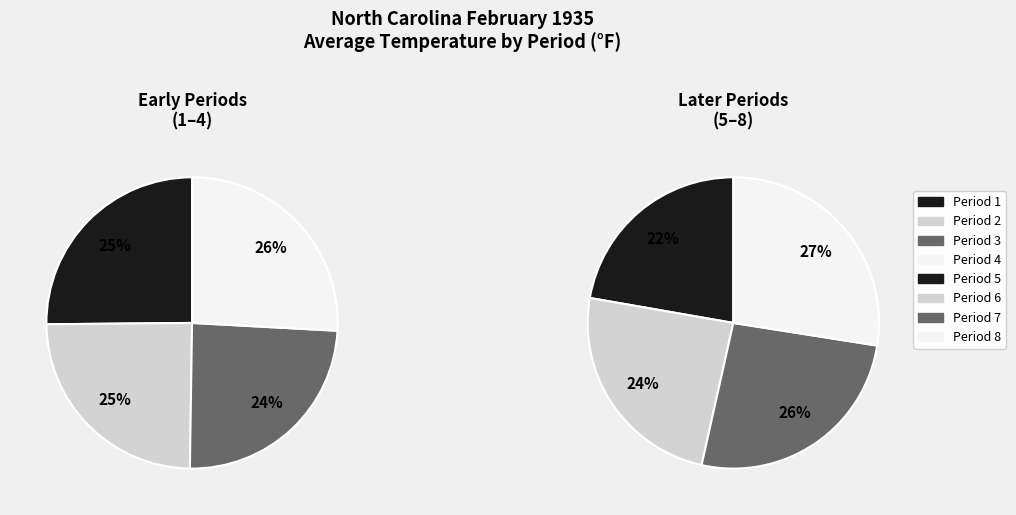

What is the ratio of the value at Period 4 to the value at Period 1?

1.0